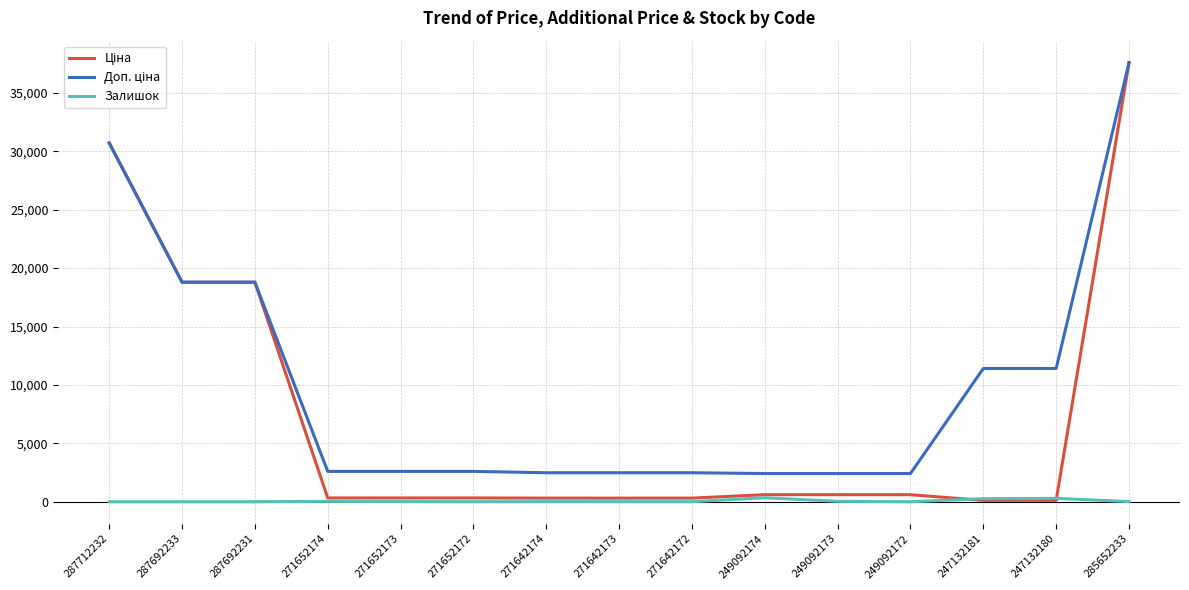

At which category is the sum across all series the highest?

285652233